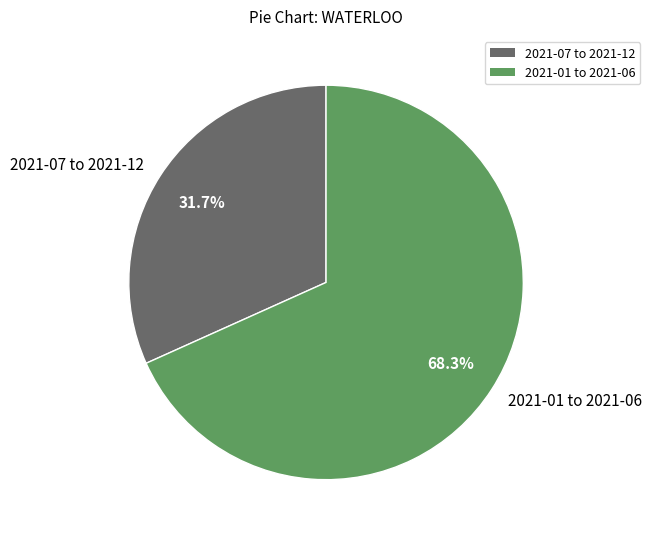

Count the number of slices in the pie.

2